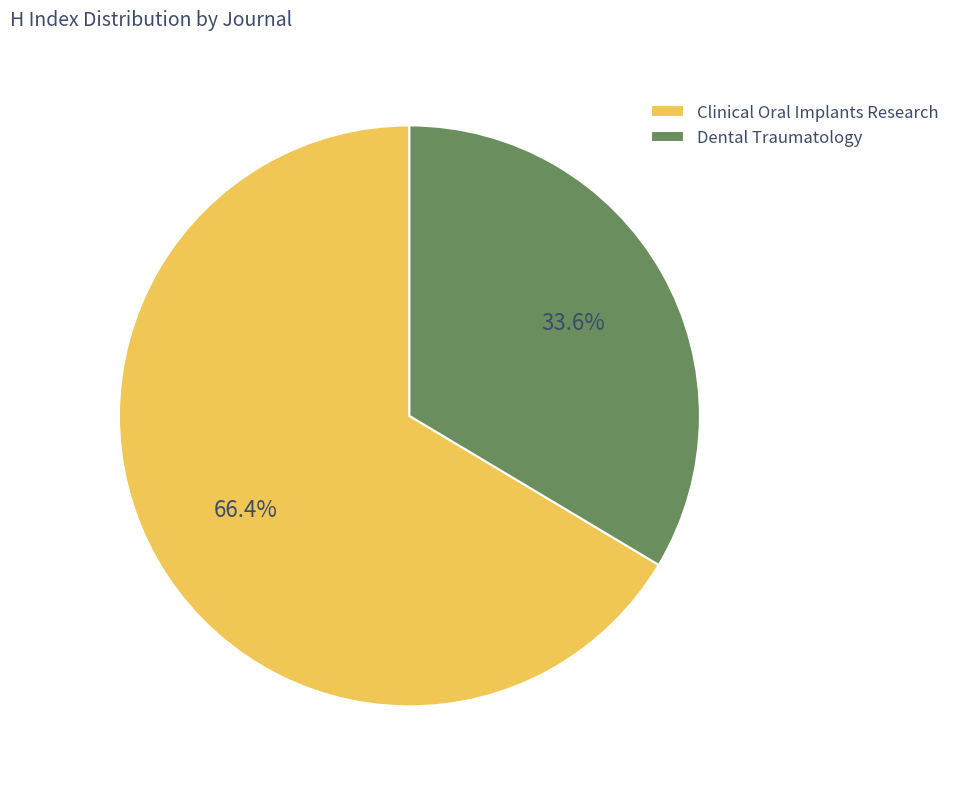

What percentage do Dental Traumatology and Clinical Oral Implants Research together represent?

100.0%